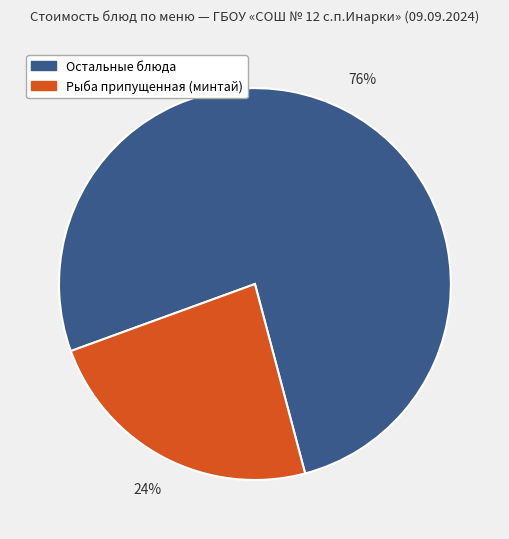

Is there any slice that represents more than half of the pie?

Yes